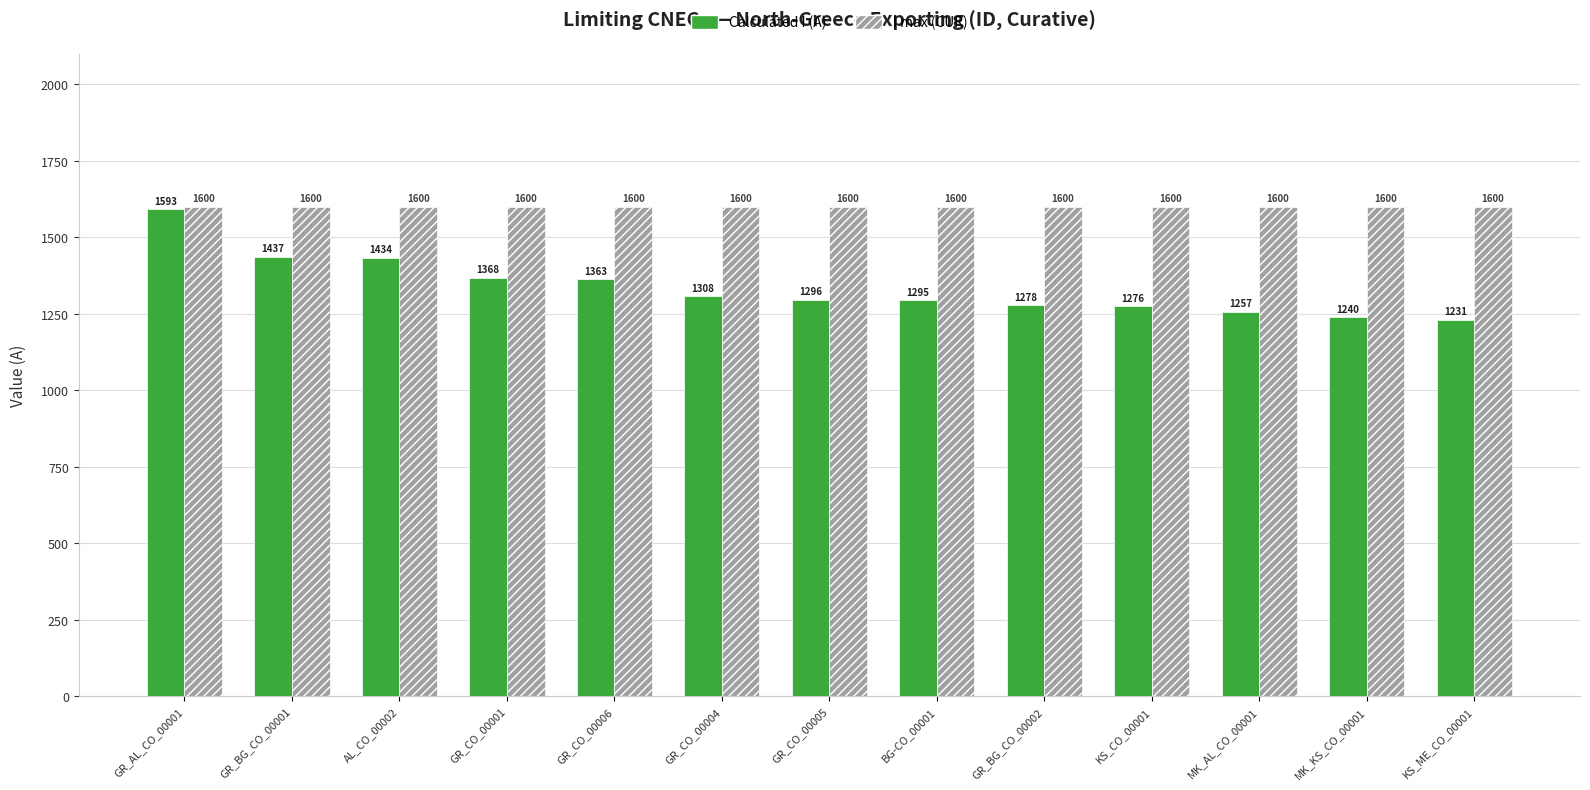

What are all the series names shown in the legend?

Calculated I (A), I max (CUR)